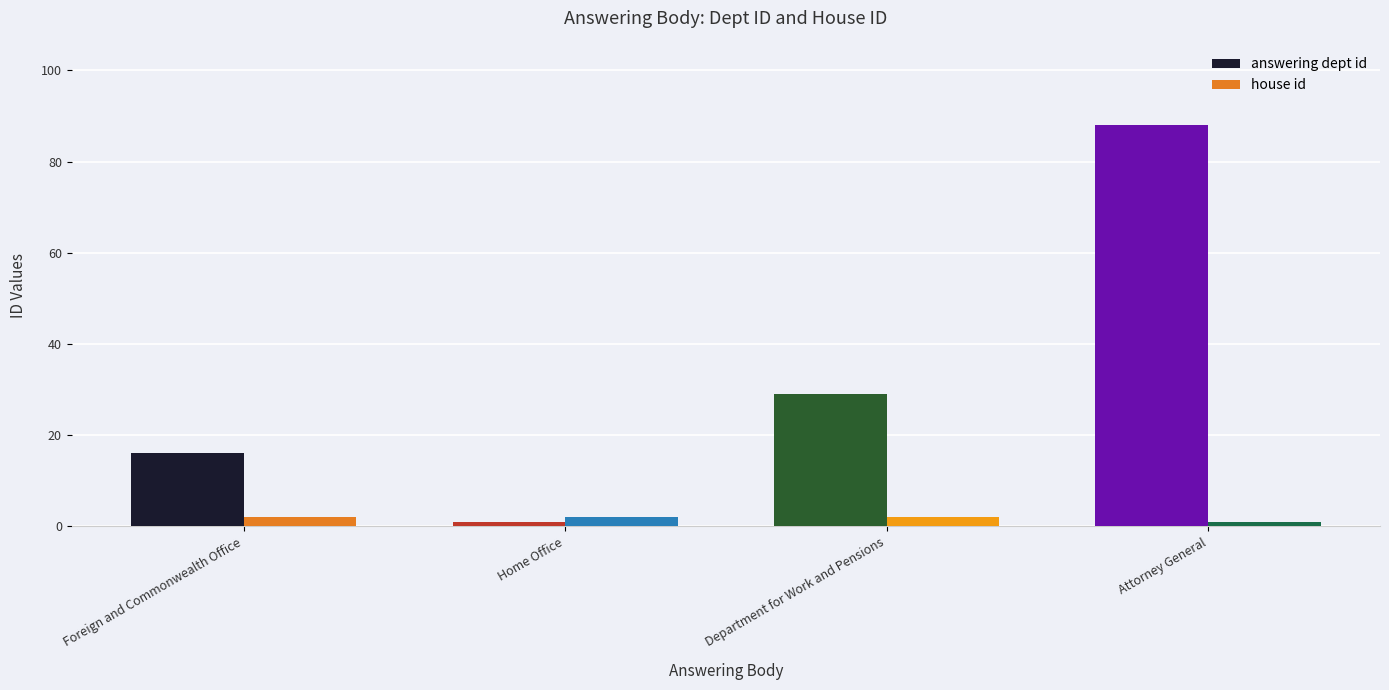

How many groups of bars are there?

4